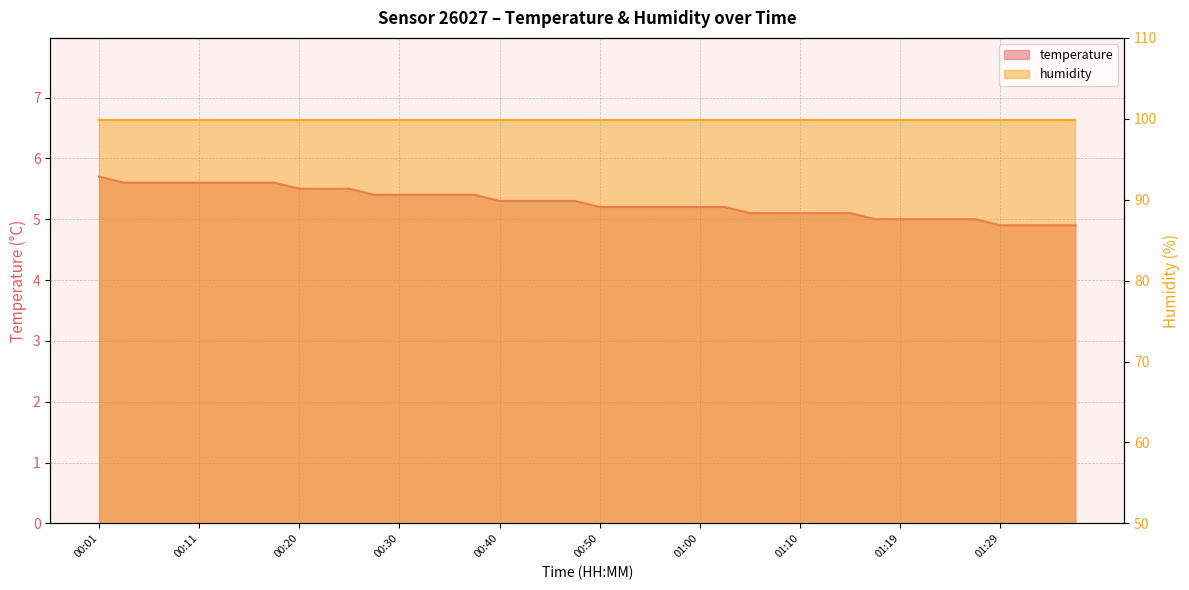

List the labels in order of value, largest first.

00:01, 00:03, 00:06, 00:08, 00:11, 00:13, 00:16, 00:18, 00:20, 00:23, 00:25, 00:28, 00:30, 00:33, 00:35, 00:38, 00:40, 00:43, 00:45, 00:47, 00:50, 00:52, 00:55, 00:57, 01:00, 01:02, 01:05, 01:07, 01:10, 01:12, 01:14, 01:17, 01:19, 01:22, 01:24, 01:27, 01:29, 01:32, 01:34, 01:37